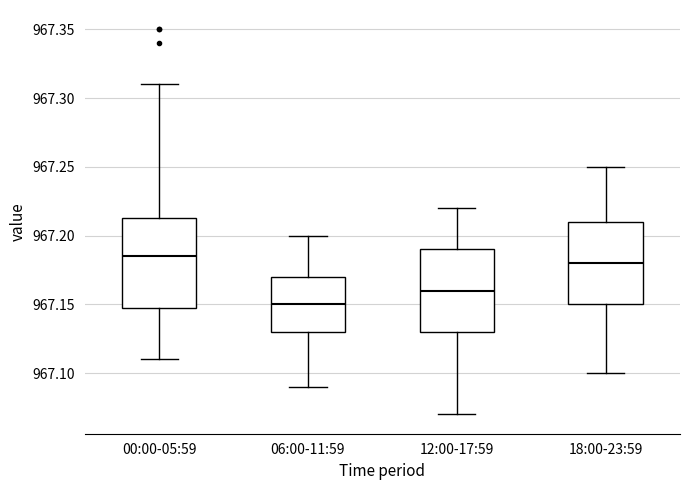

Reading left to right, transcribe this box plot: for each box, give where its median line is, the range the box spans, and where its two whiskers end, as read against the y-axis. The values are not printed on the chart, so give them approximately, as read against the axis.

00:00-05:59: median 967.185, box 967.150 to 967.215, whiskers 967.110 to 967.310
06:00-11:59: median 967.150, box 967.130 to 967.170, whiskers 967.090 to 967.200
12:00-17:59: median 967.160, box 967.130 to 967.190, whiskers 967.070 to 967.220
18:00-23:59: median 967.180, box 967.150 to 967.210, whiskers 967.100 to 967.250